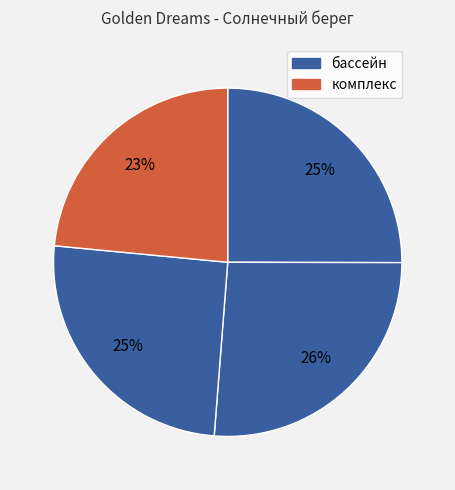

Count the number of slices in the pie.

4